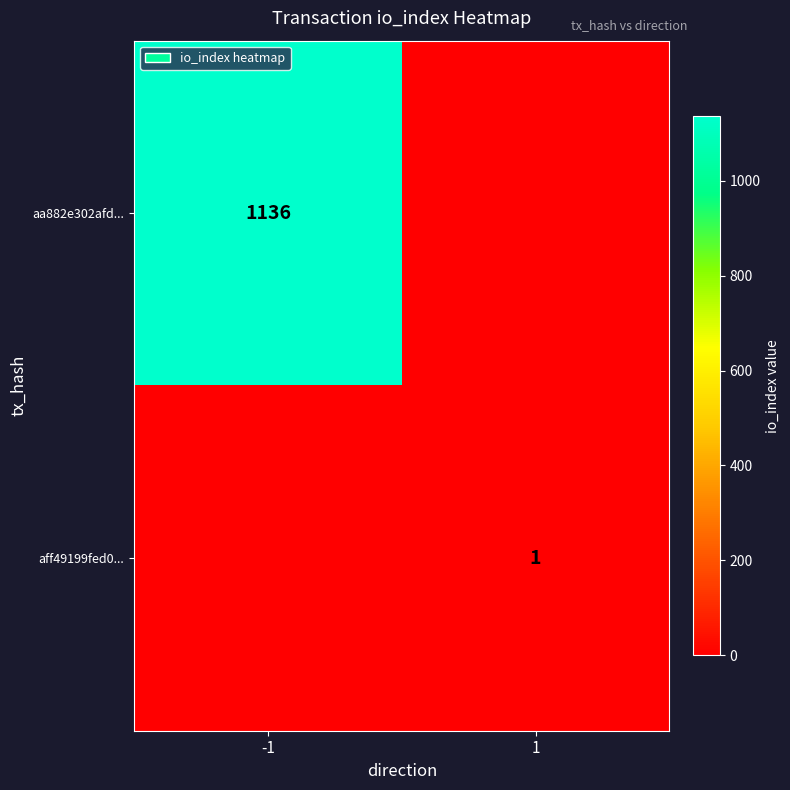

The aa882e302afd... series shows 1852 at -1. True or false?

False